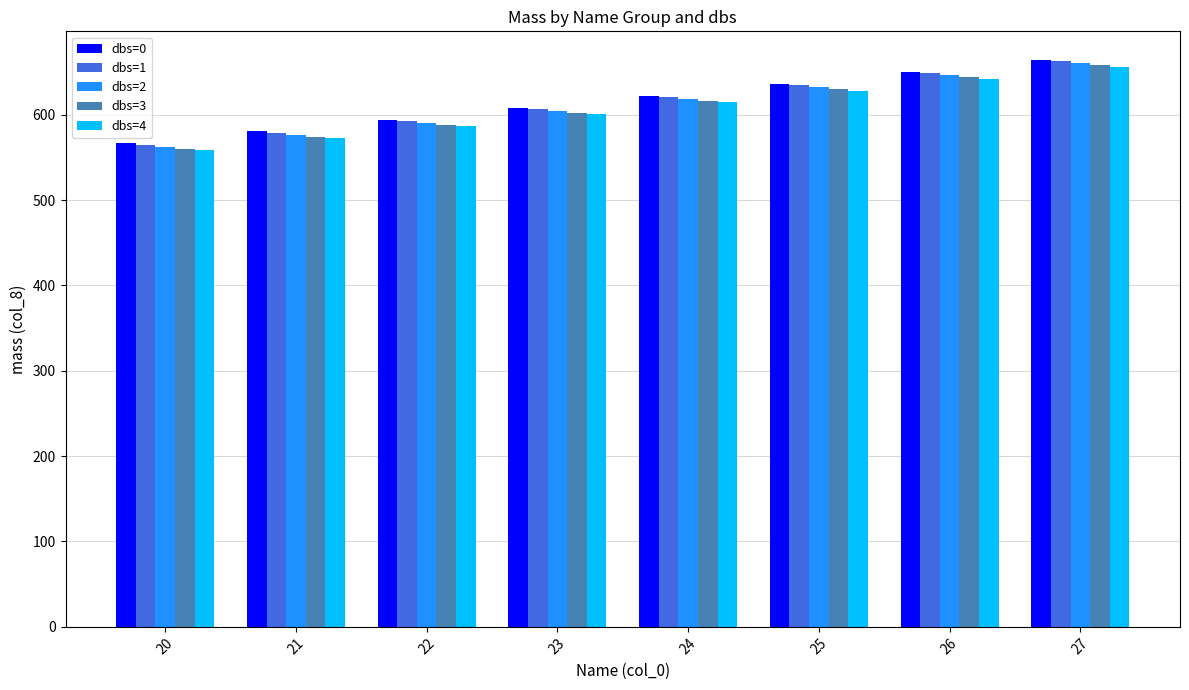

The dbs=3 series shows 574.3 at 21. True or false?

True